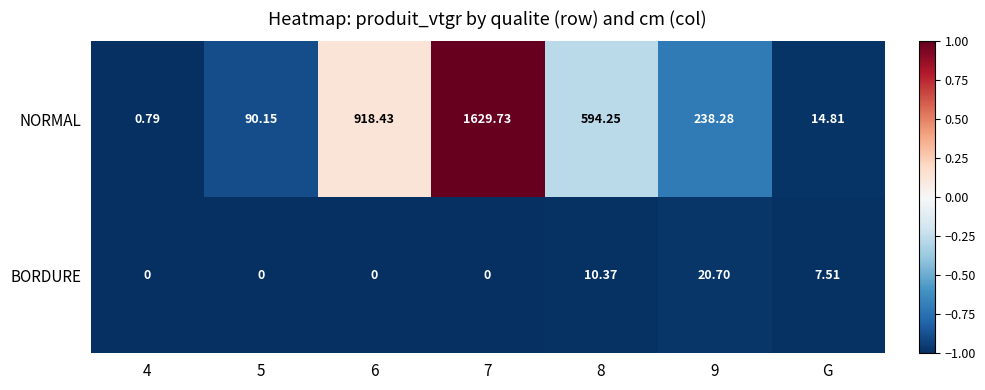

What is the maximum value shown in the chart?

1629.7